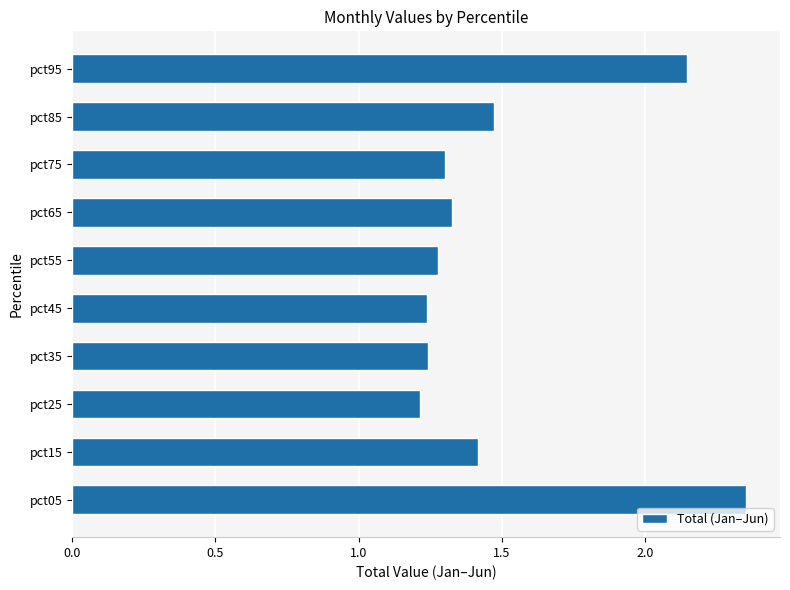

Which label corresponds to the smallest value in the chart?

pct25